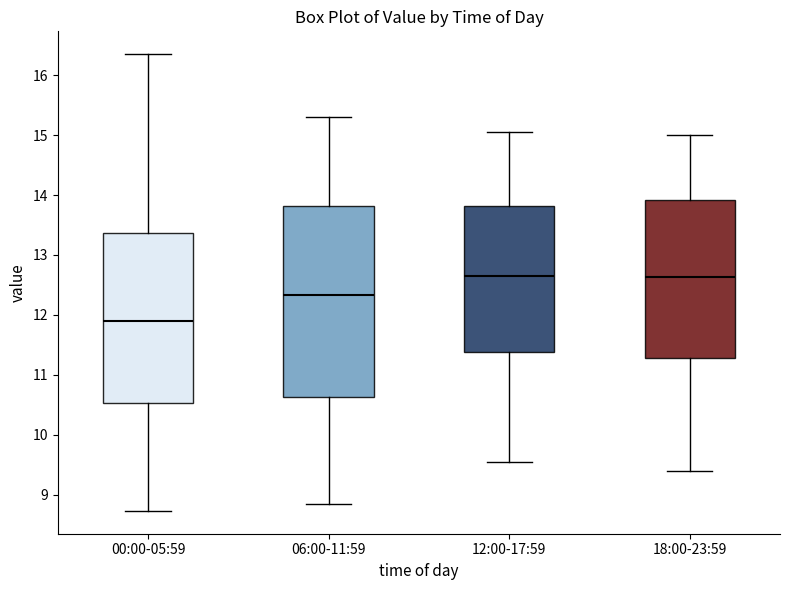

Comparing the boxes themselves (not the whiskers), which one is the tallest?

06:00-11:59